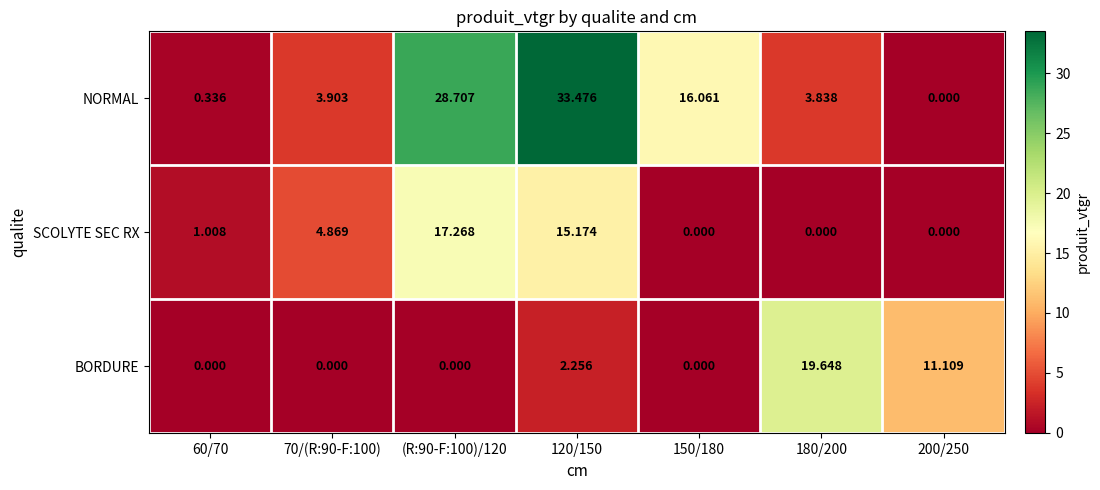

Rank the series by their maximum value, from highest to lowest.

NORMAL, BORDURE, SCOLYTE SEC RX